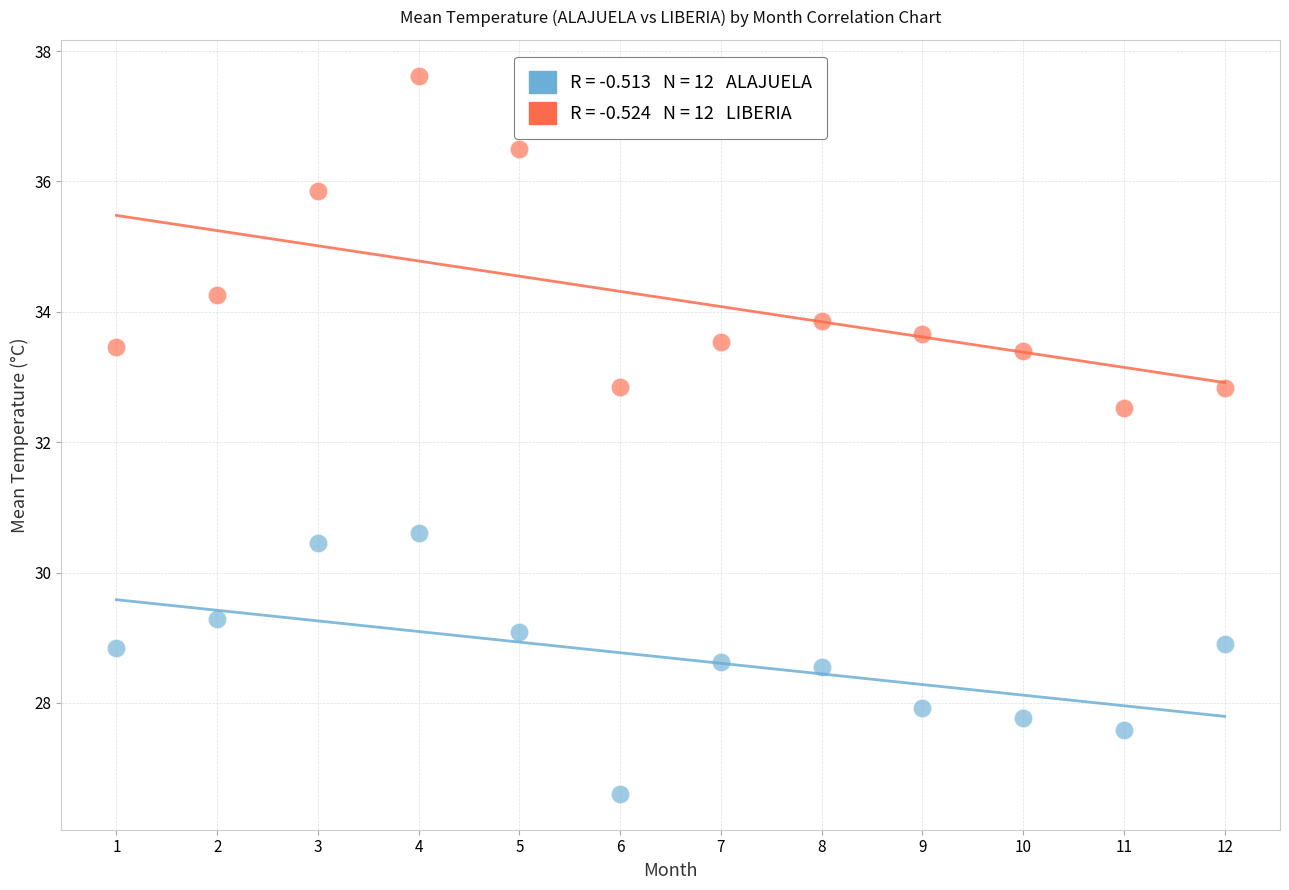

Across all data points, what is the range of X values (max minus min)?

11.0